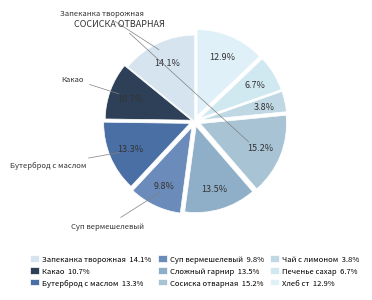

Rank the categories by value from highest to lowest.

Сосиска отварная, Запеканка творожная, Сложный гарнир, Бутерброд с маслом, Хлеб ст, Какао, Суп вермешелевый, Печенье сахар, Чай с лимоном